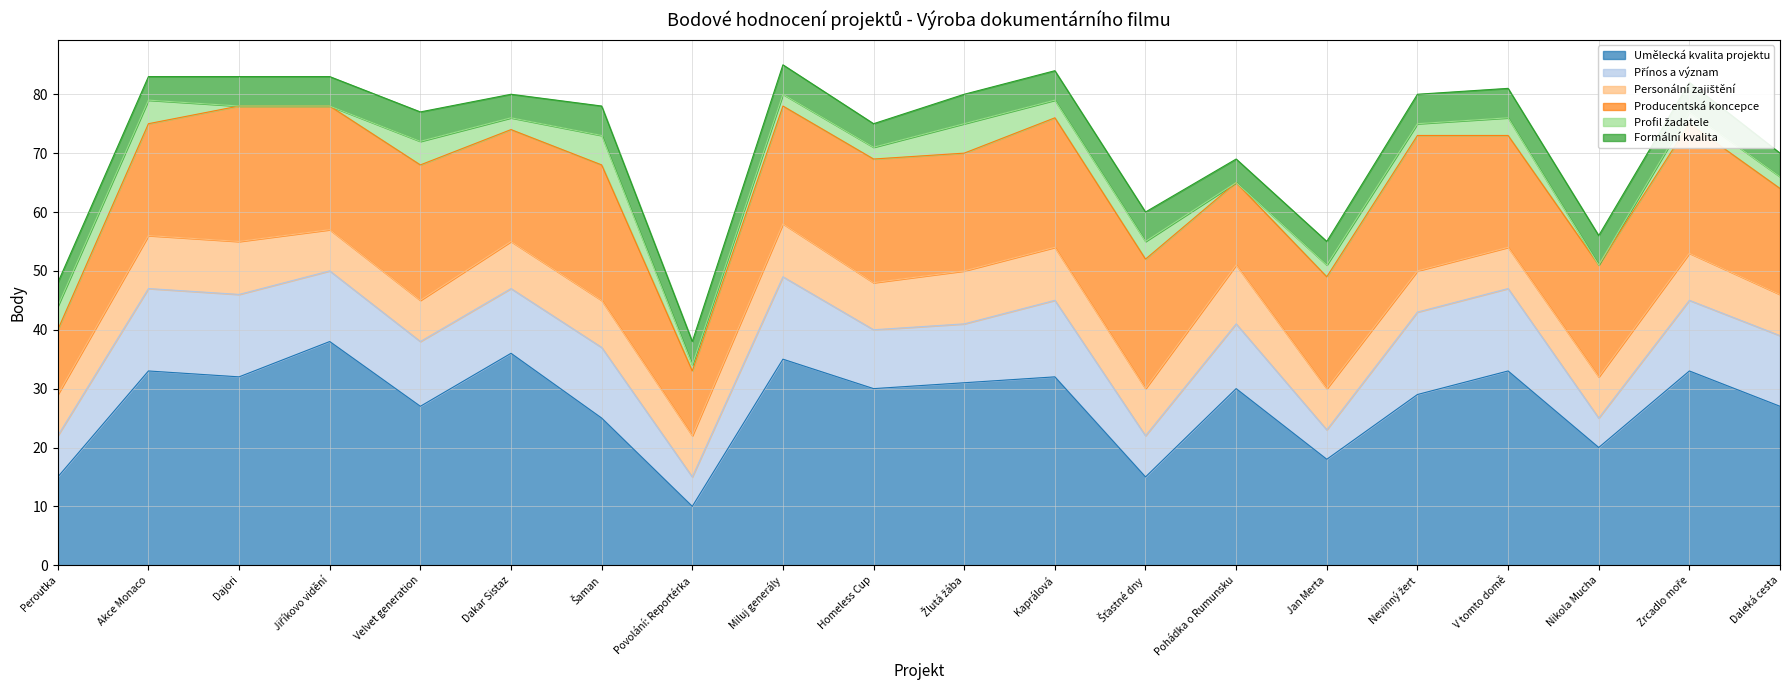

What is the sum of the Umělecká kvalita projektu values at Povolání: Reportérka and Dakar Sistaz?

46